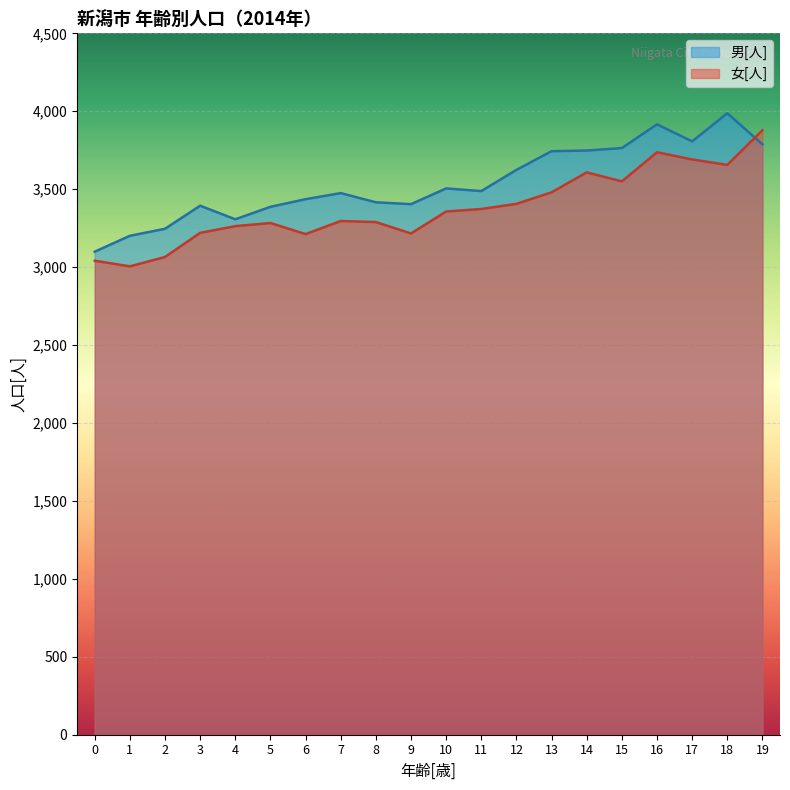

Which series ends up on top after the final intersection of 男[人] and 女[人]?

女[人]